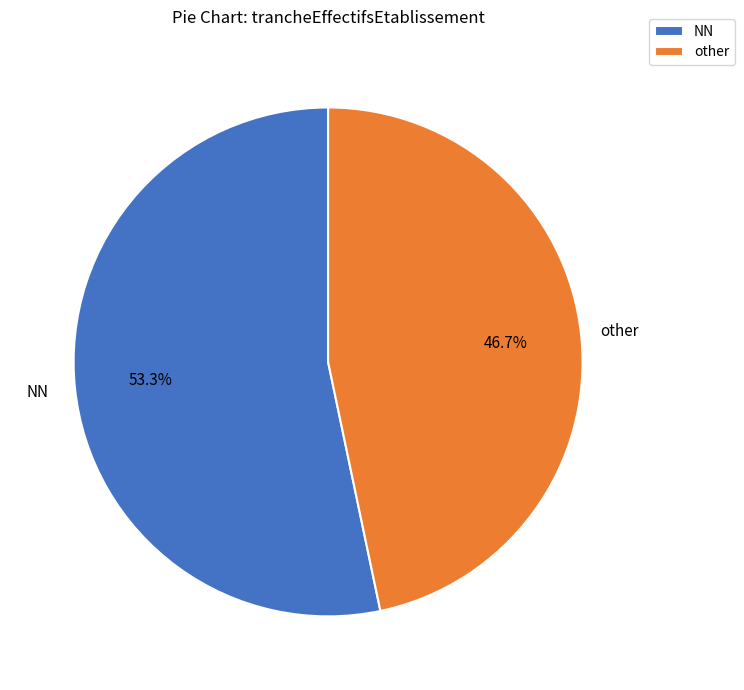

What is the majority slice?

NN